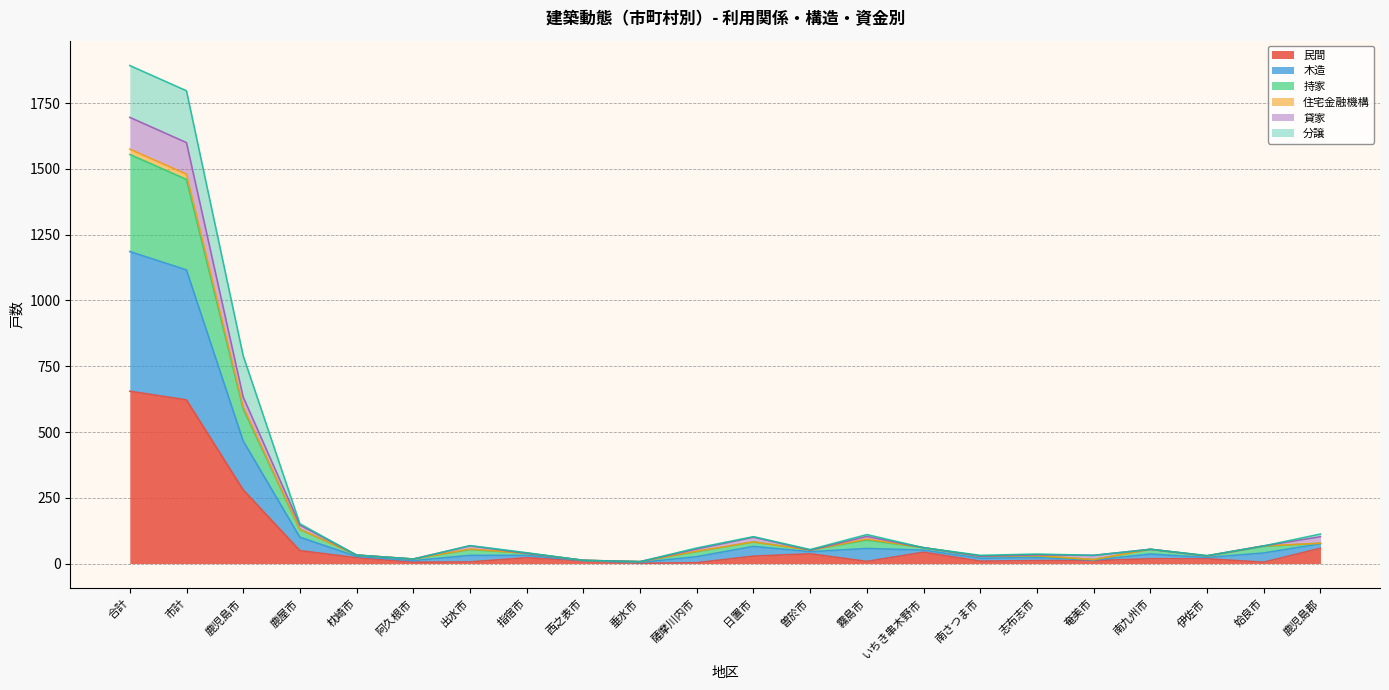

True or false: 住宅金融機構 and 持家 intersect in this chart.

False